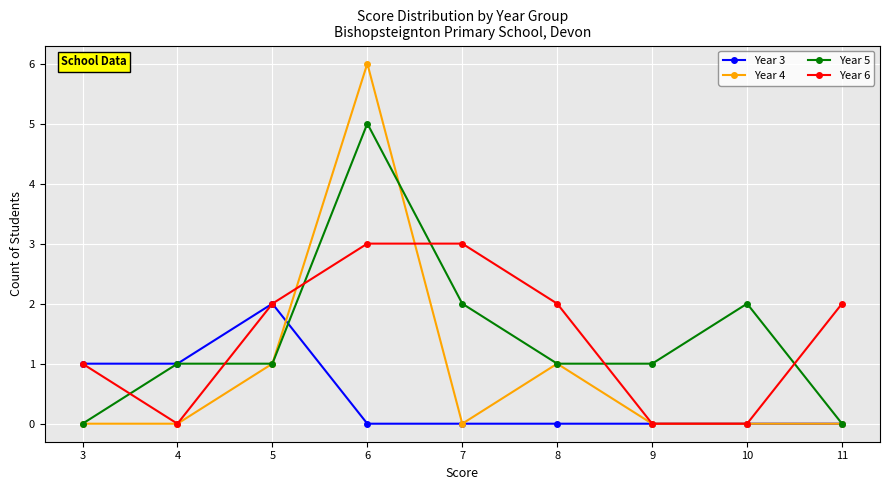

Reading left to right, list all the values displayed in this chart.

Year 3: 3=1	4=1	5=2	6=0	7=0	8=0	9=0	10=0	11=0
Year 4: 3=0	4=0	5=1	6=6	7=0	8=1	9=0	10=0	11=0
Year 5: 3=0	4=1	5=1	6=5	7=2	8=1	9=1	10=2	11=0
Year 6: 3=1	4=0	5=2	6=3	7=3	8=2	9=0	10=0	11=2